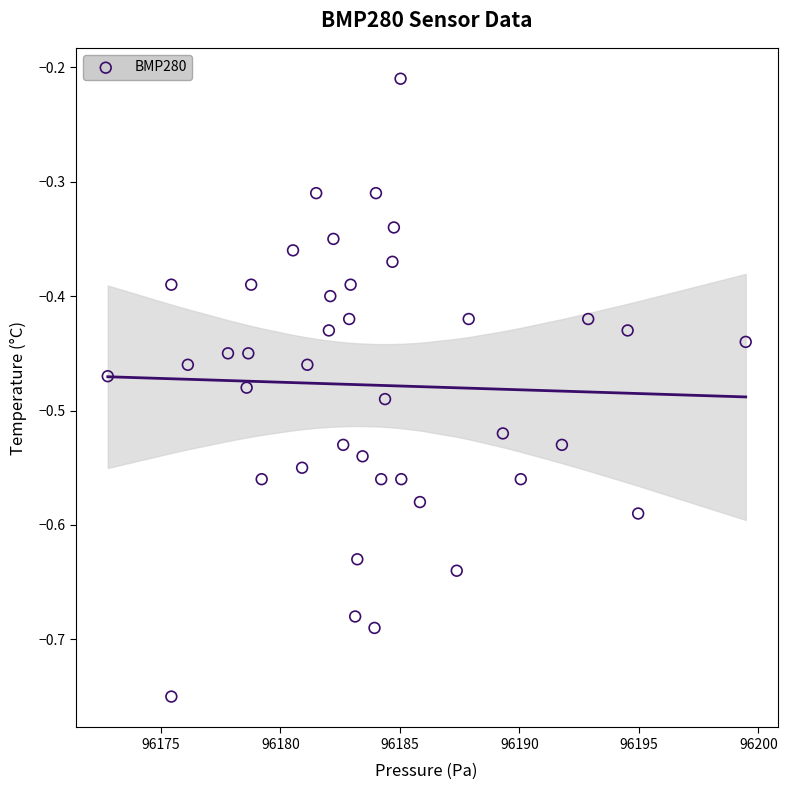

What is the range of X values (max minus min)?

26.7